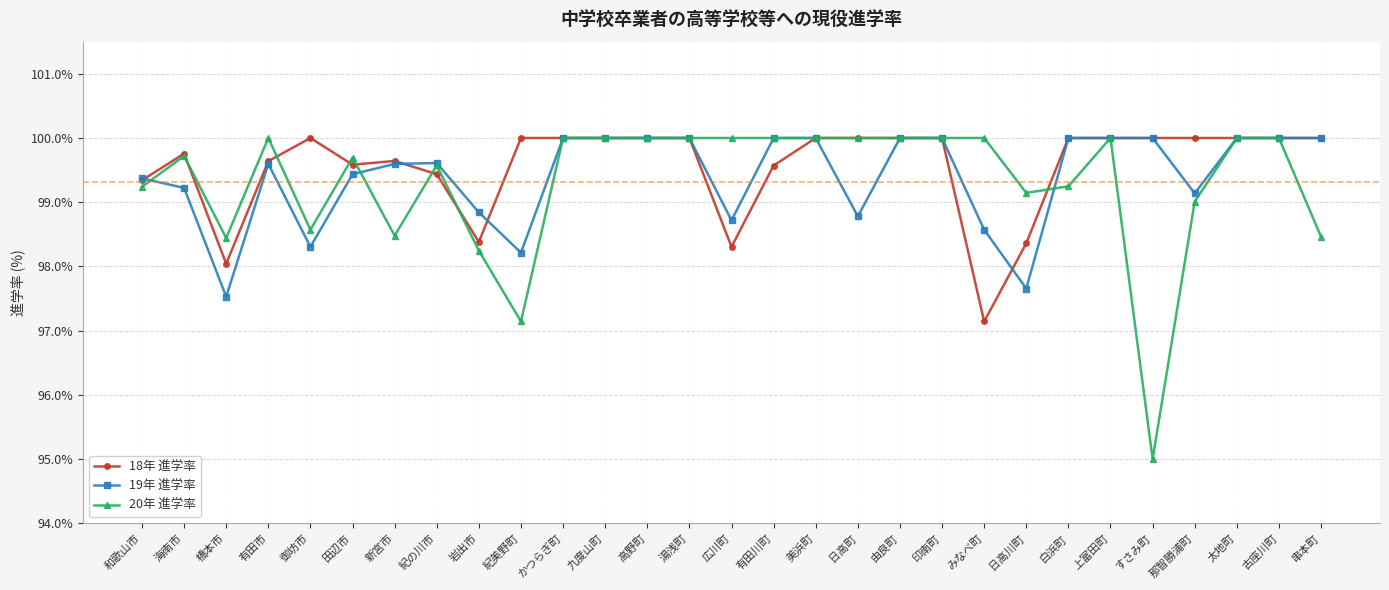

What is the lowest value of the 18年 進学率 series?

97.1